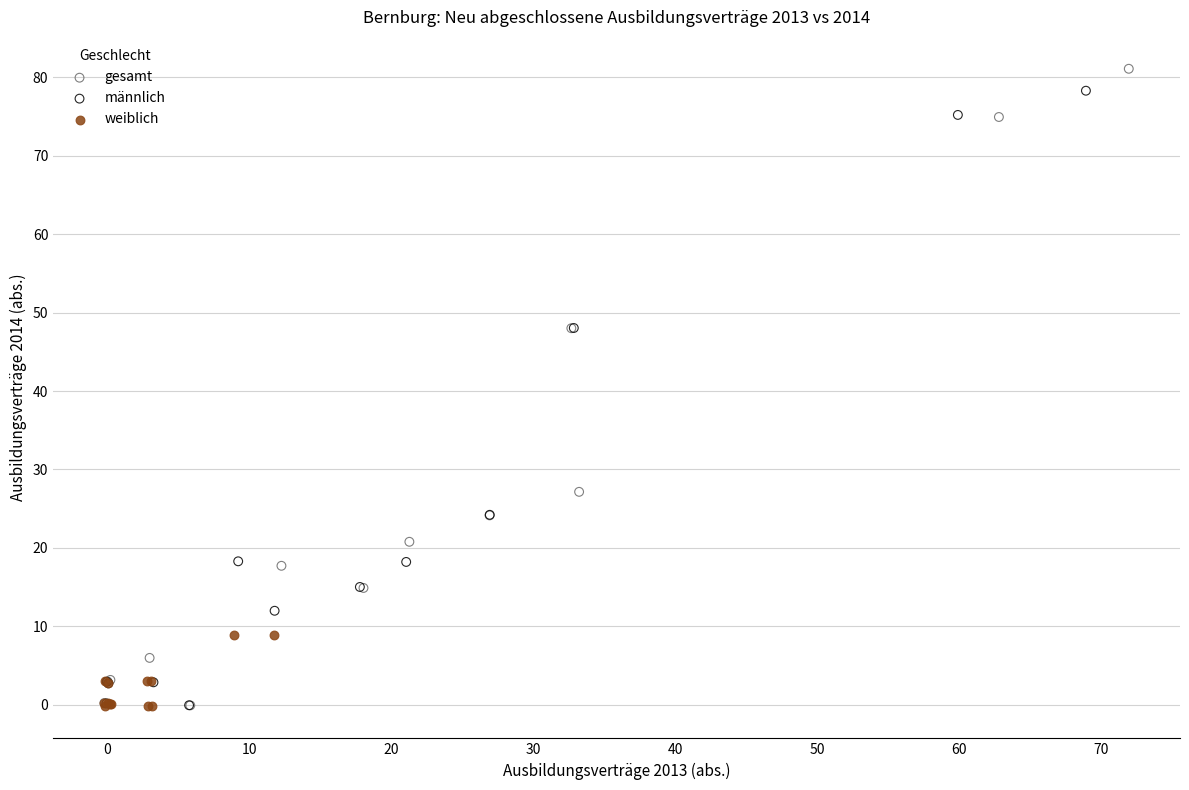

Which series has the largest Y range (max minus min)?

gesamt